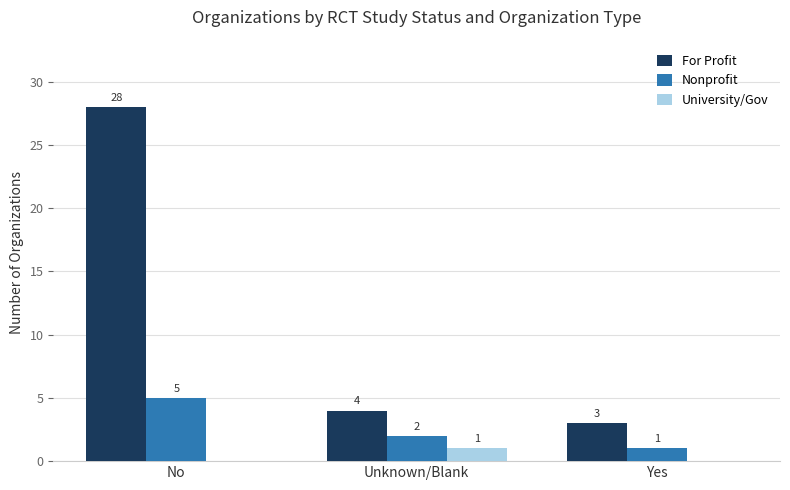

Which category has the highest value in the University/Gov series?

Unknown/Blank